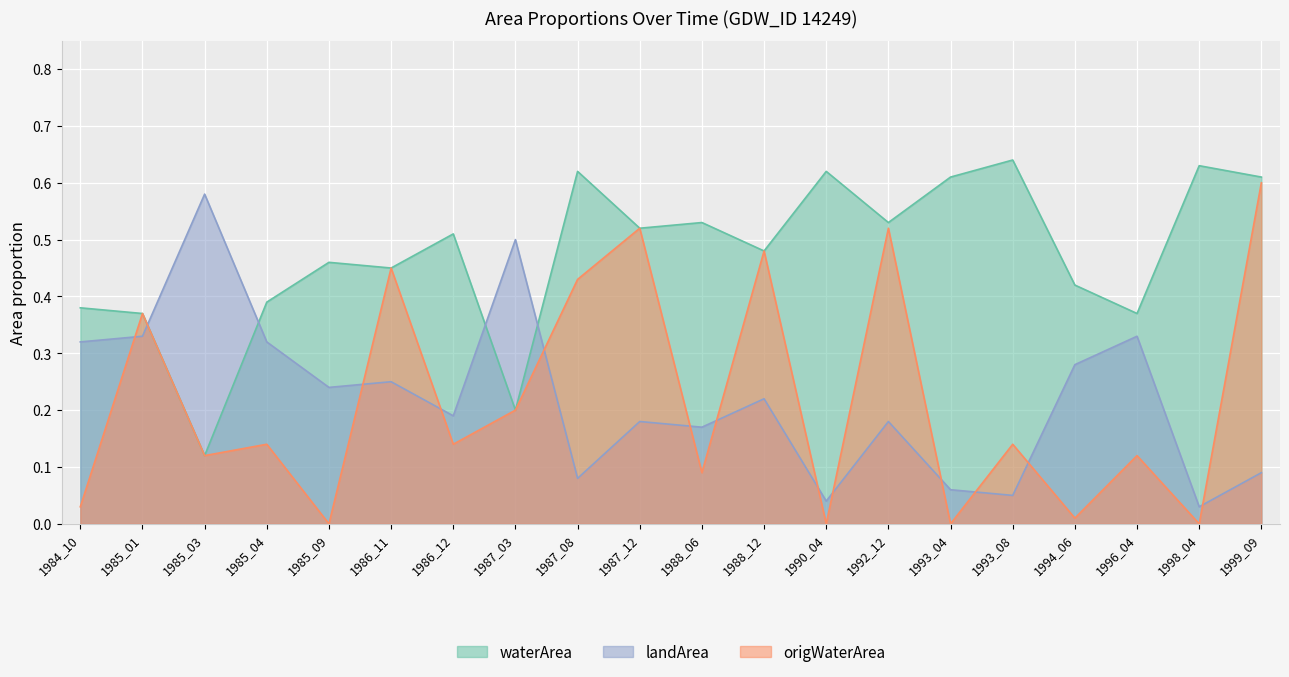

Reading left to right, list all the values displayed in this chart.

waterArea: 1984_10=0.4	1985_01=0.4	1985_03=0.1	1985_04=0.4	1985_09=0.5	1986_11=0.5	1986_12=0.5	1987_03=0.2	1987_08=0.6	1987_12=0.5	1988_06=0.5	1988_12=0.5	1990_04=0.6	1992_12=0.5	1993_04=0.6	1993_08=0.6	1994_06=0.4	1996_04=0.4	1998_04=0.6	1999_09=0.6
landArea: 1984_10=0.3	1985_01=0.3	1985_03=0.6	1985_04=0.3	1985_09=0.2	1986_11=0.2	1986_12=0.2	1987_03=0.5	1987_08=0.1	1987_12=0.2	1988_06=0.2	1988_12=0.2	1990_04=0.0	1992_12=0.2	1993_04=0.1	1993_08=0.1	1994_06=0.3	1996_04=0.3	1998_04=0.0	1999_09=0.1
origWaterArea: 1984_10=0.0	1985_01=0.4	1985_03=0.1	1985_04=0.1	1985_09=0.0	1986_11=0.5	1986_12=0.1	1987_03=0.2	1987_08=0.4	1987_12=0.5	1988_06=0.1	1988_12=0.5	1990_04=0.0	1992_12=0.5	1993_04=0.0	1993_08=0.1	1994_06=0.0	1996_04=0.1	1998_04=0.0	1999_09=0.6